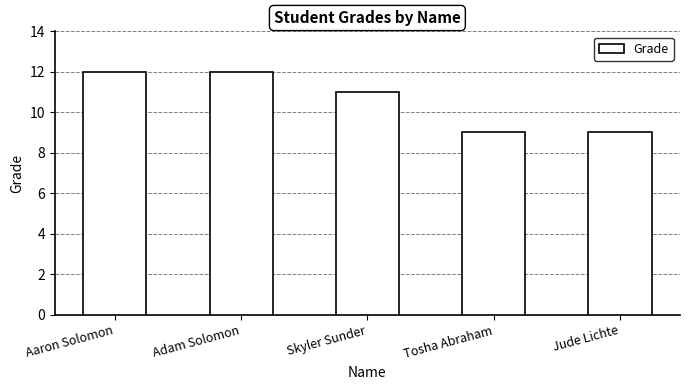

Reading right to left, list all the values displayed in this chart.

9	9	11	12	12